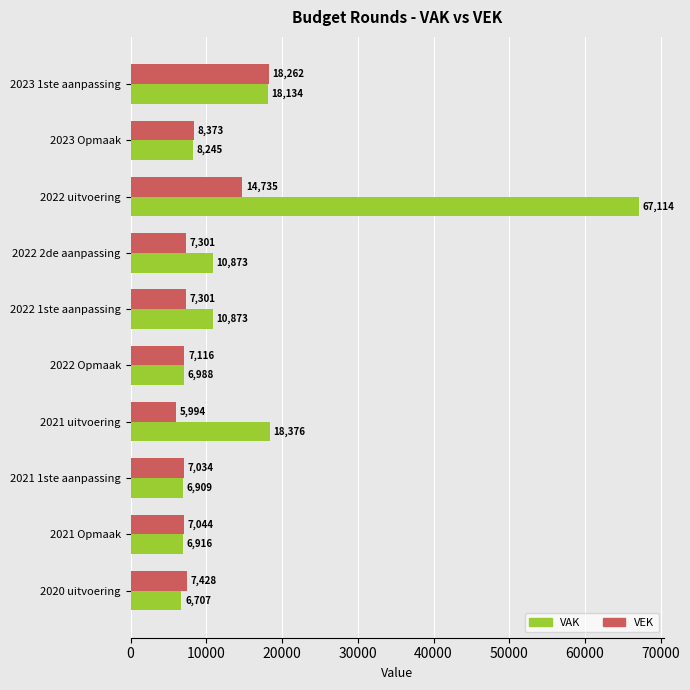

Which series has the largest range (max minus min)?

VAK